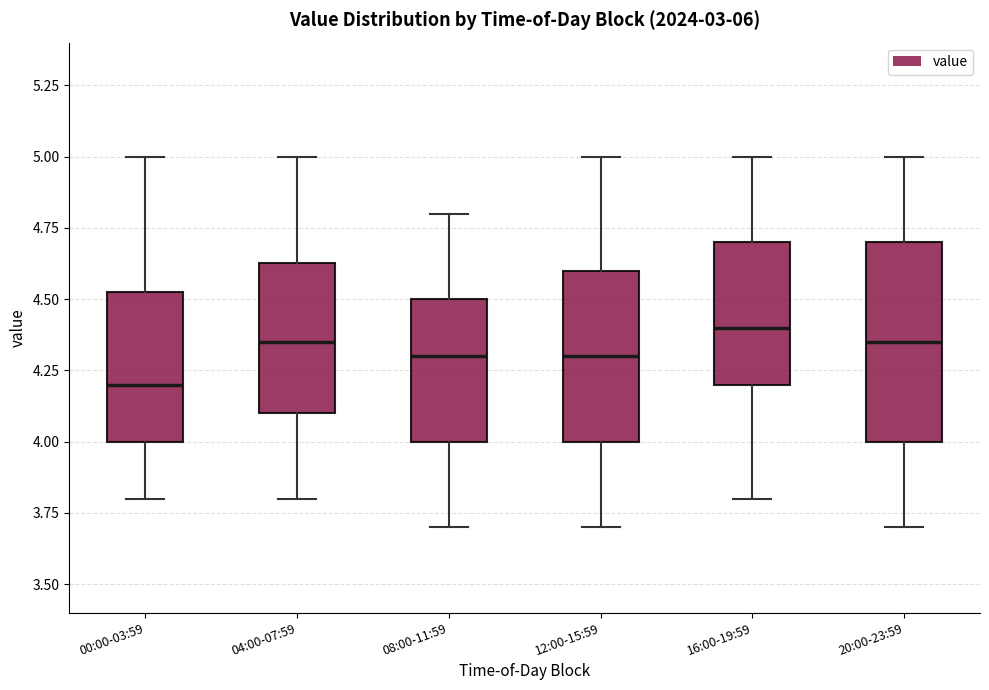

Reading left to right, read every box against the y-axis: the position of its median line, the range the box covers, and the ends of its whiskers. The values are not printed on the chart, so give them approximately, as read against the axis.

00:00-03:59: median 4.20, box 4.00 to 4.55, whiskers 3.80 to 5.00
04:00-07:59: median 4.35, box 4.10 to 4.65, whiskers 3.80 to 5.00
08:00-11:59: median 4.30, box 4.00 to 4.50, whiskers 3.70 to 4.80
12:00-15:59: median 4.30, box 4.00 to 4.60, whiskers 3.70 to 5.00
16:00-19:59: median 4.40, box 4.20 to 4.70, whiskers 3.80 to 5.00
20:00-23:59: median 4.35, box 4.00 to 4.70, whiskers 3.70 to 5.00